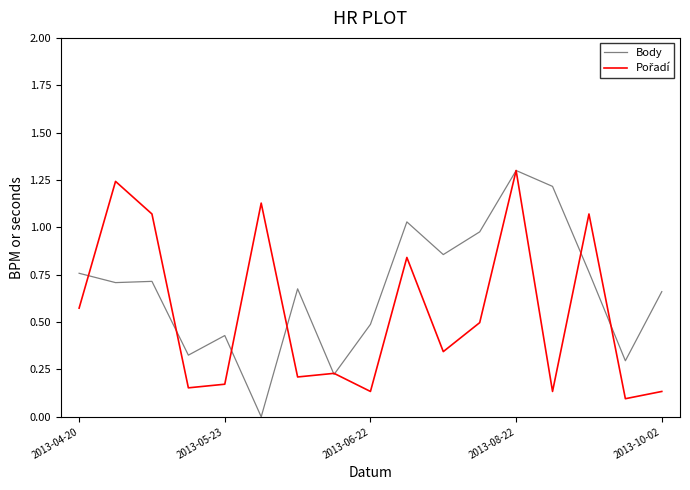

What is the maximum value for Body?

1.3